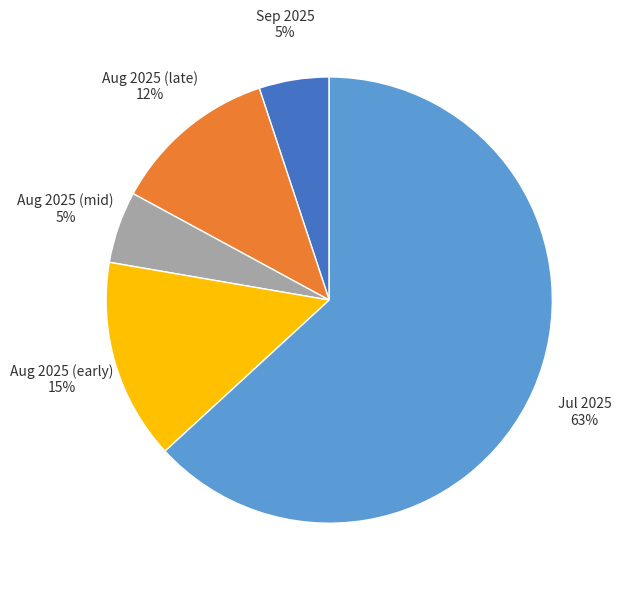

To the nearest percent, what percentage of the pie is Aug 2025 (early)?

15%